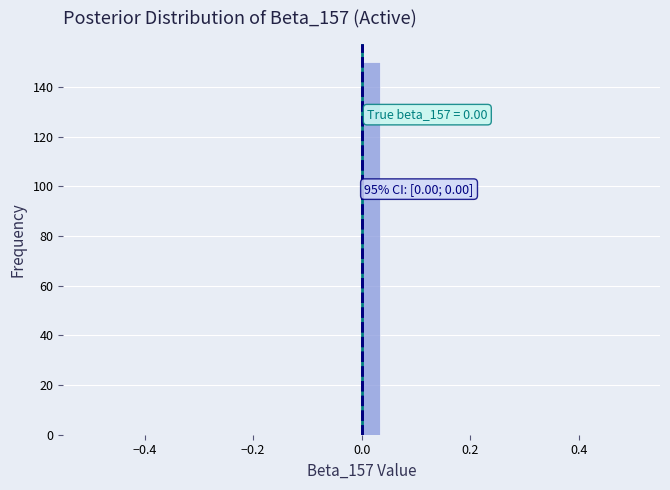

Read against the x-axis, roughly where is the centre of the tallest bar?

0.02